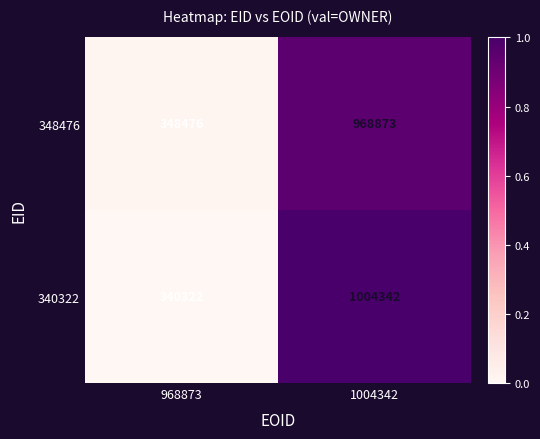

What is the spread (max minus min) of values at 1004342?

35469